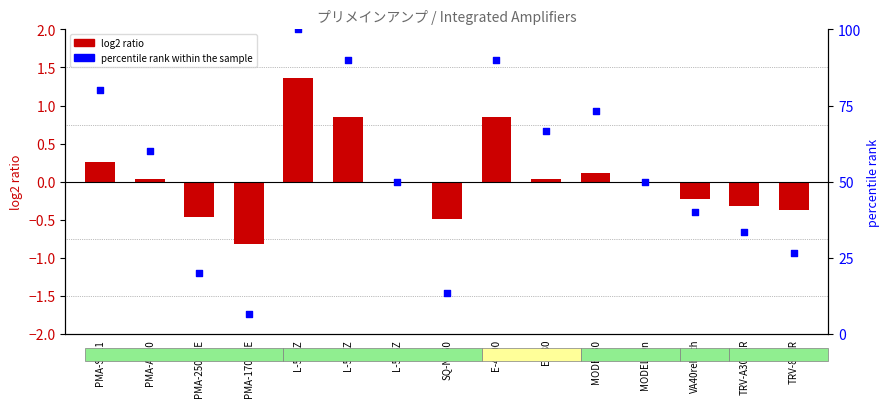

At which category is the sum across all series the highest?

L-509Z